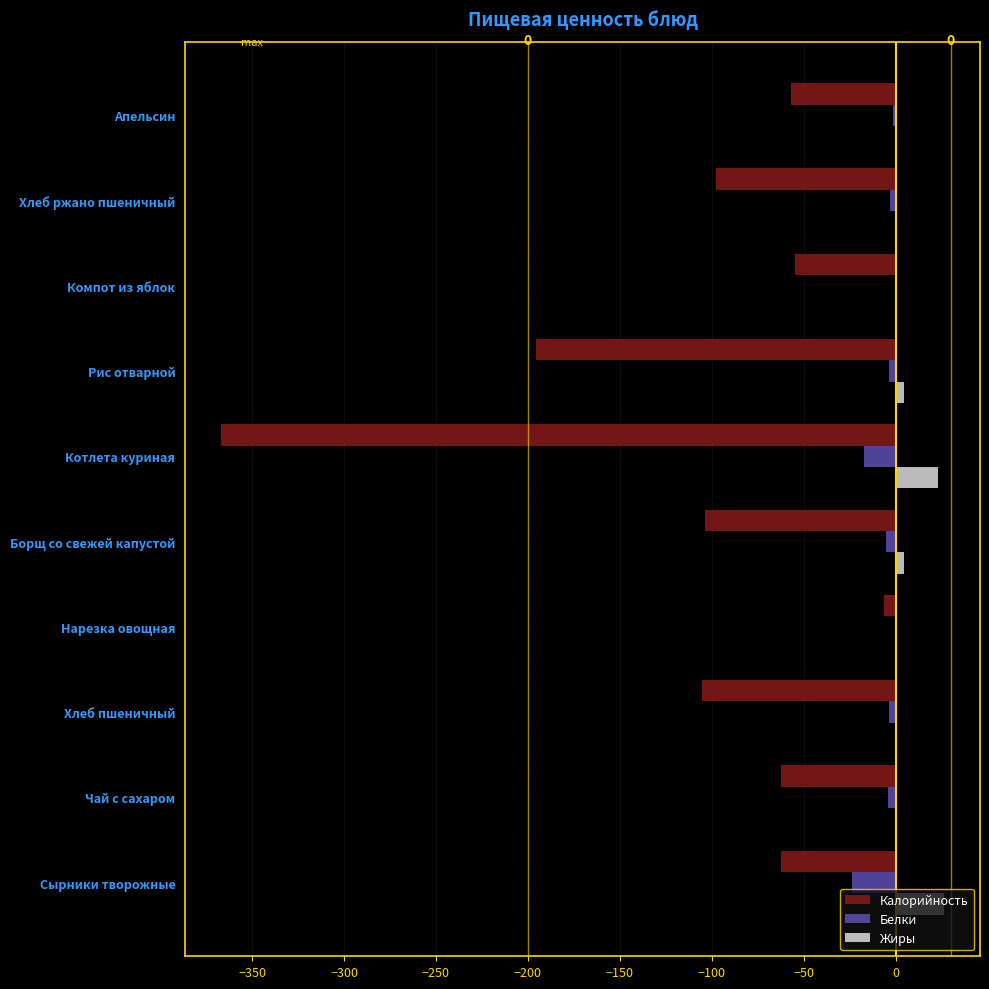

At which category is the sum across all series the highest?

Нарезка овощная